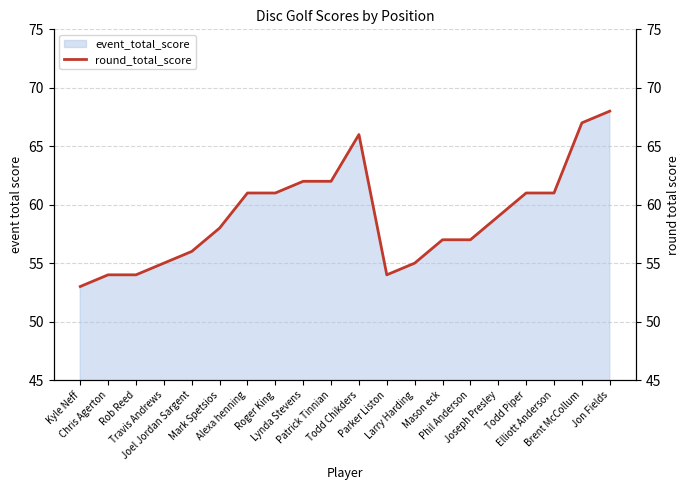

Rank the categories by value from highest to lowest.

Jon Fields, Brent McCollum, Todd Chikders, Lynda Stevens, Patrick Tinnian, Alexa henning, Roger King, Todd Piper, Elliott Anderson, Joseph Presley, Mark Spetsios, Mason eck, Phil Anderson, Joel Jordan Sargent, Travis Andrews, Larry Harding, Chris Agerton, Rob Reed, Parker Liston, Kyle Neff